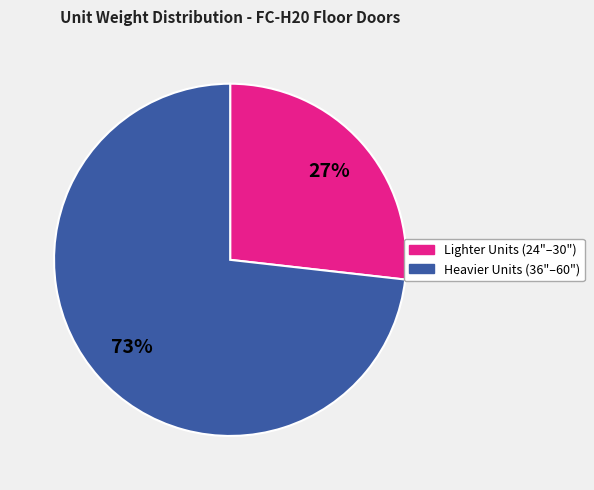

How many segments does this pie chart have?

2